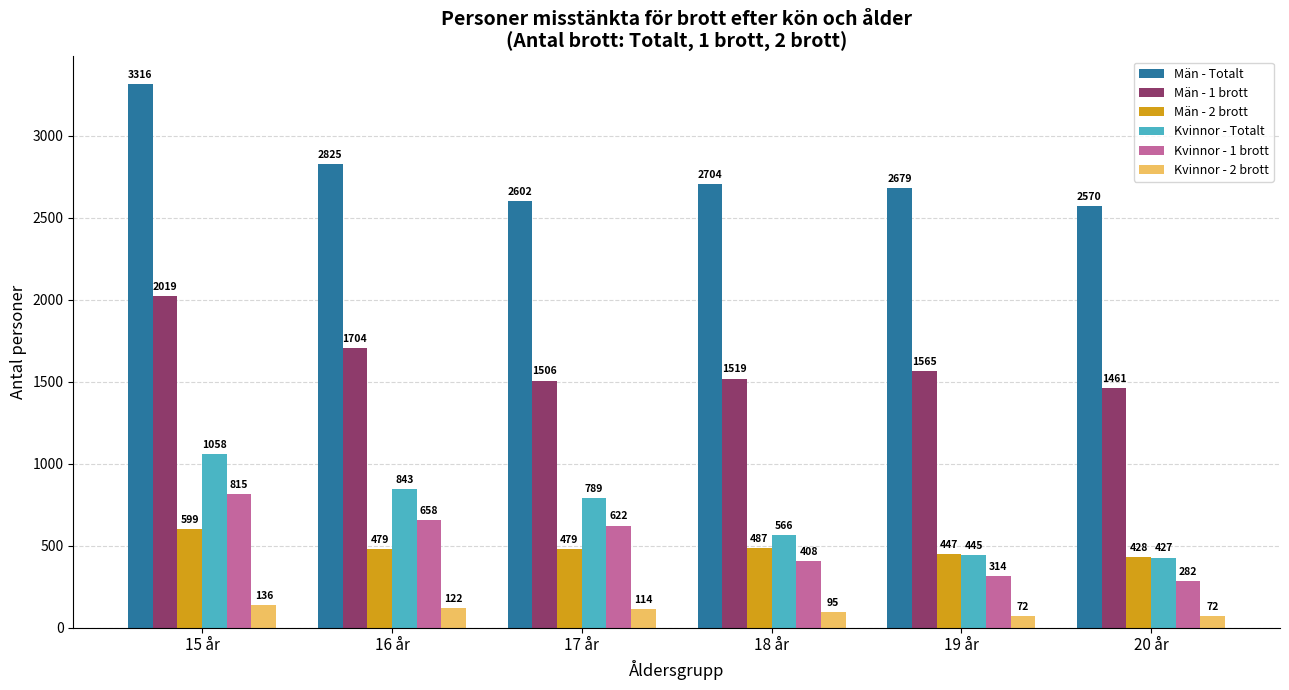

Reading left to right, list all the values displayed in this chart.

Män - Totalt: 3316	2825	2602	2704	2679	2570
Män - 1 brott: 2019	1704	1506	1519	1565	1461
Män - 2 brott: 599	479	479	487	447	428
Kvinnor - Totalt: 1058	843	789	566	445	427
Kvinnor - 1 brott: 815	658	622	408	314	282
Kvinnor - 2 brott: 136	122	114	95	72	72